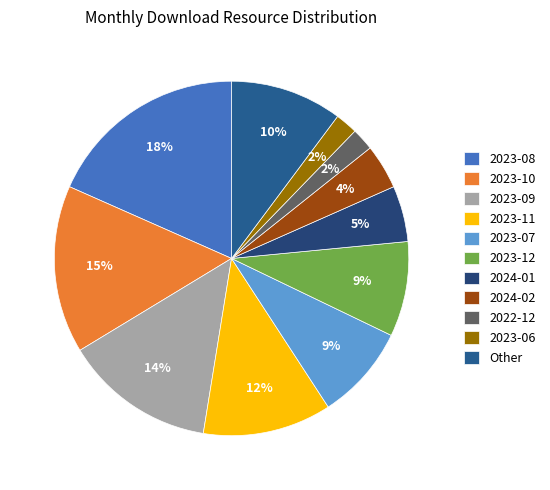

Count the number of slices in the pie.

11